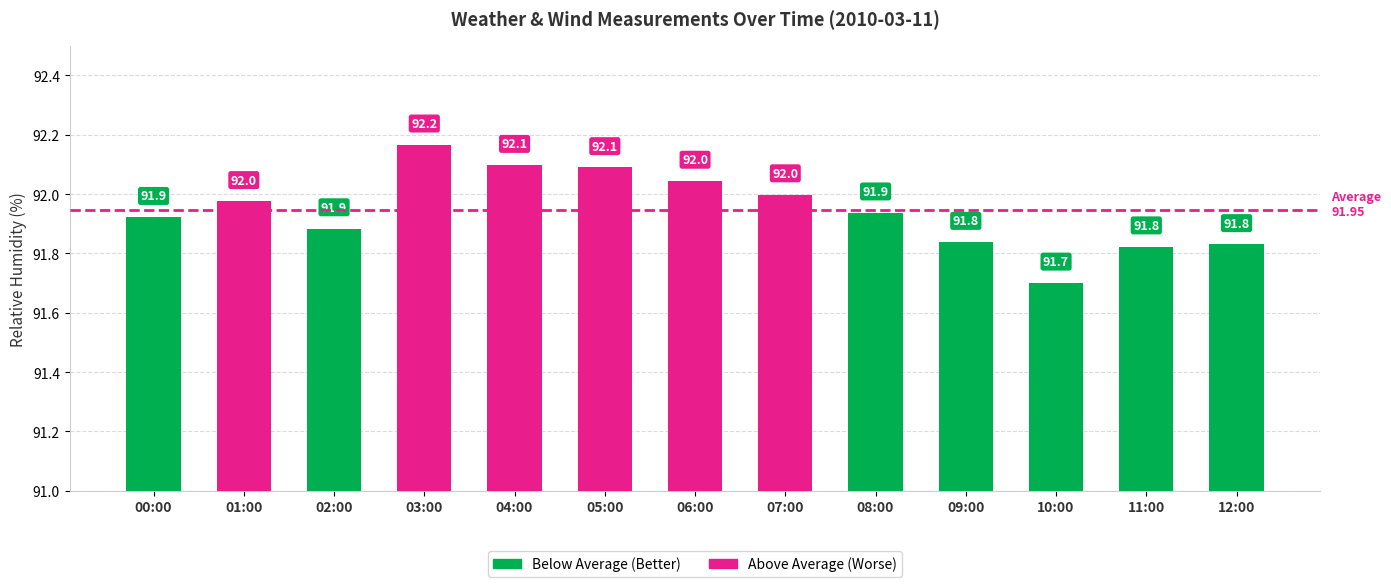

The chart shows a value of 92.0 at 07:00. True or false?

True